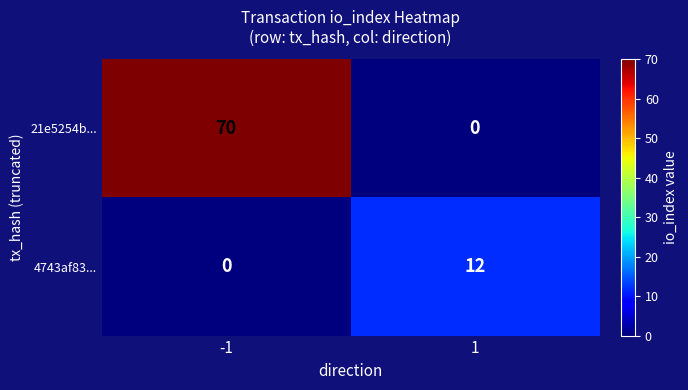

Reading right to left, list all the values displayed in this chart.

21e5254b...: 1=0	-1=70
4743af83...: 1=12	-1=0